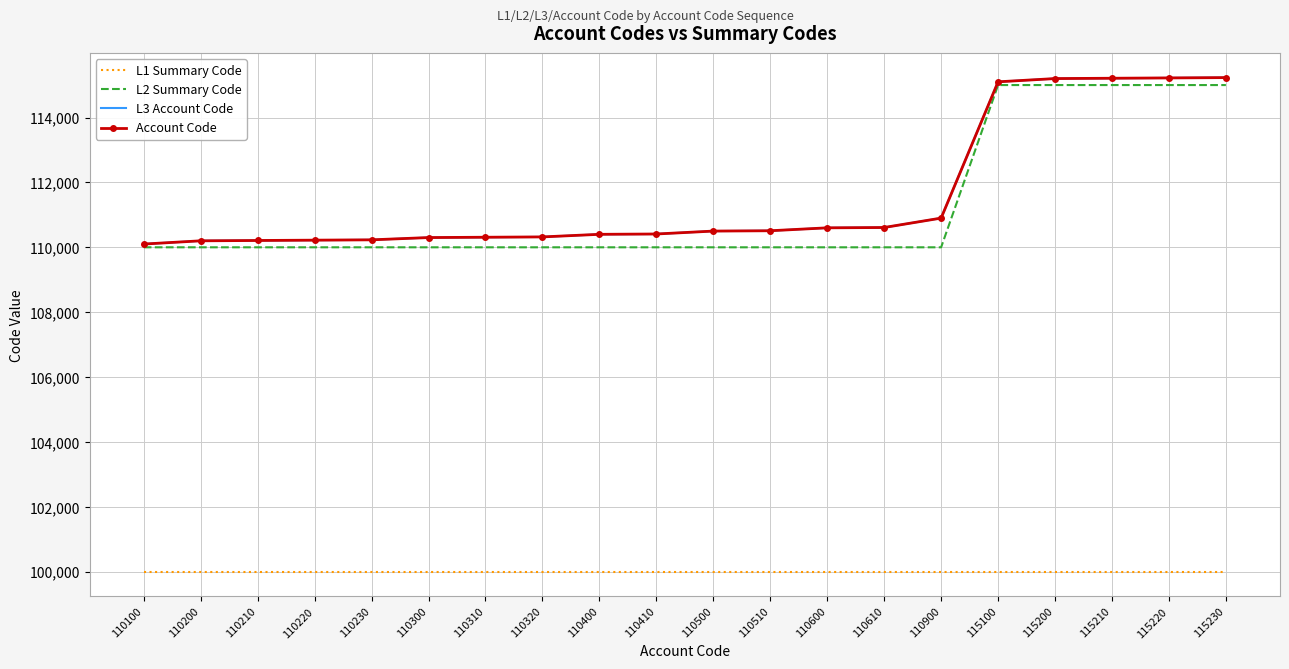

Is this an area chart (filled region under the line)?

No